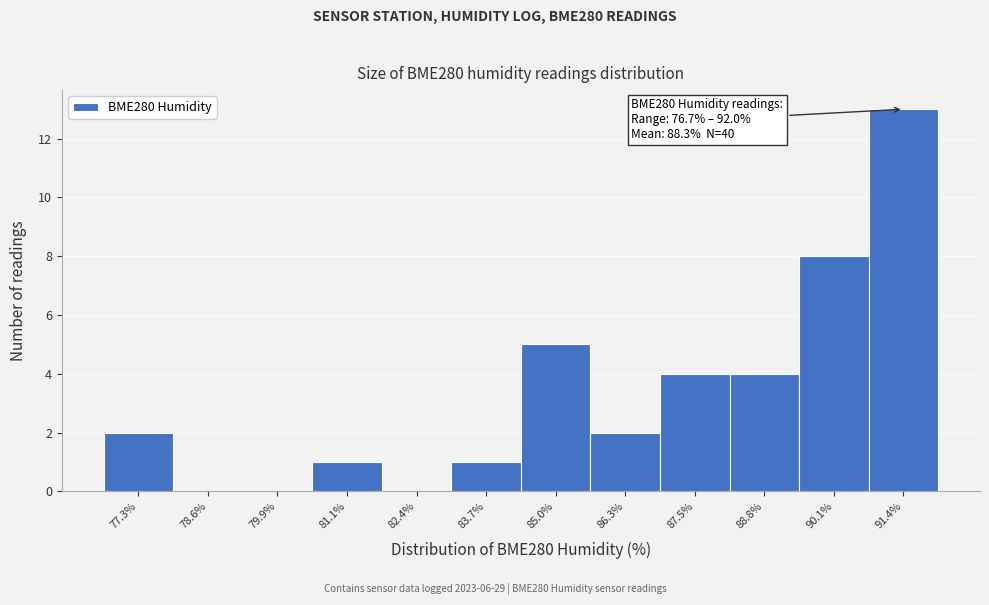

Which range on the x-axis has the tallest bar?

90.8 to 92.0